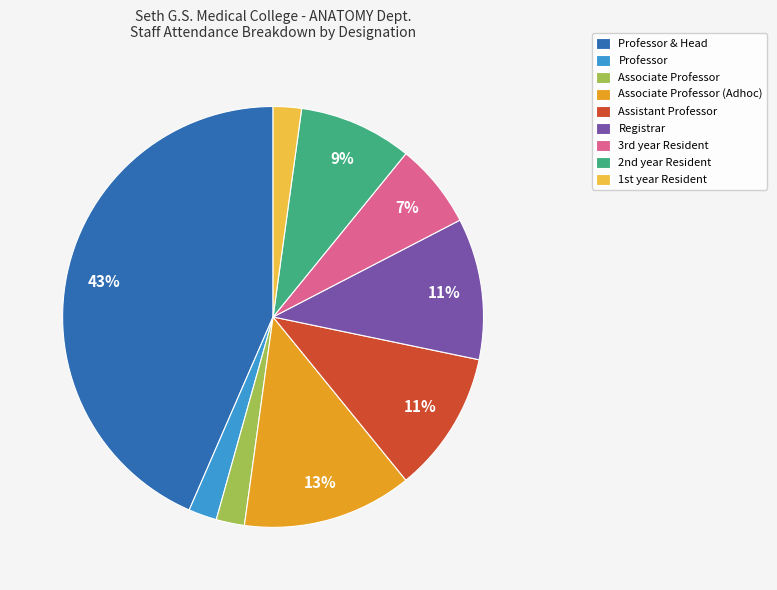

Do Assistant Professor and Professor & Head together represent more than half of the pie?

Yes